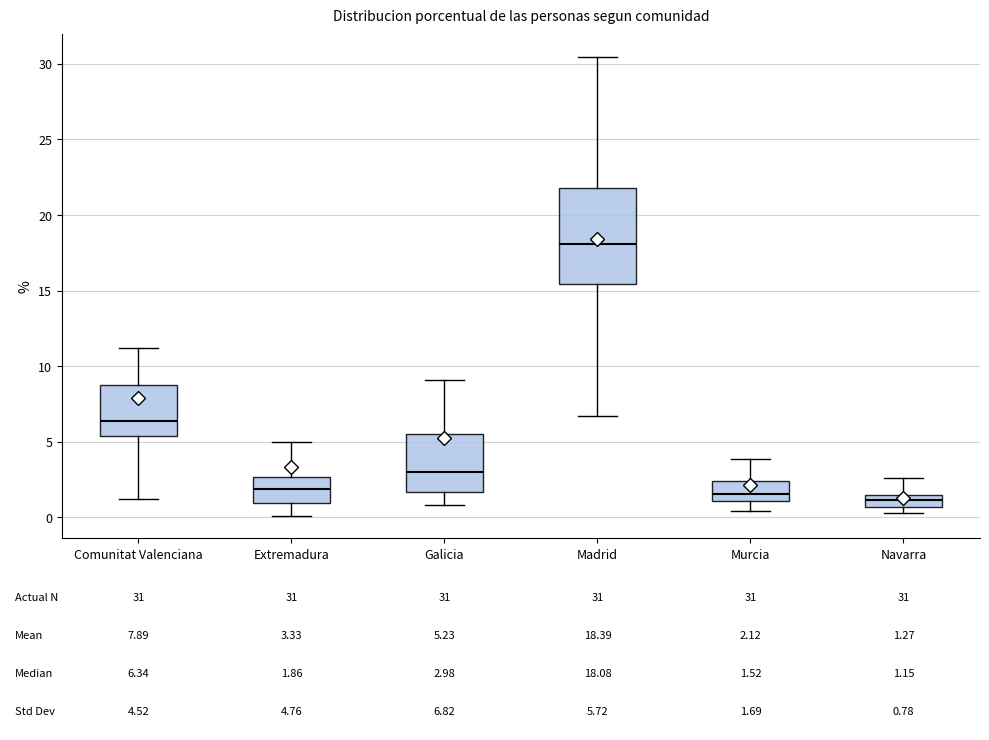

Which box has the highest median line?

Madrid